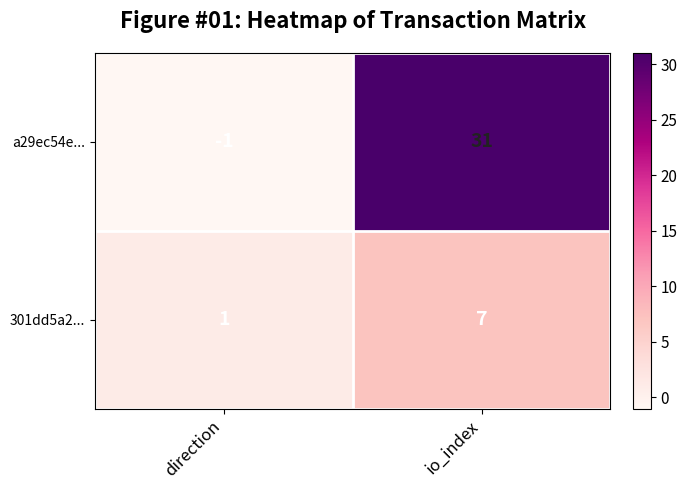

The 301dd5a2... series shows 1 at direction. True or false?

True